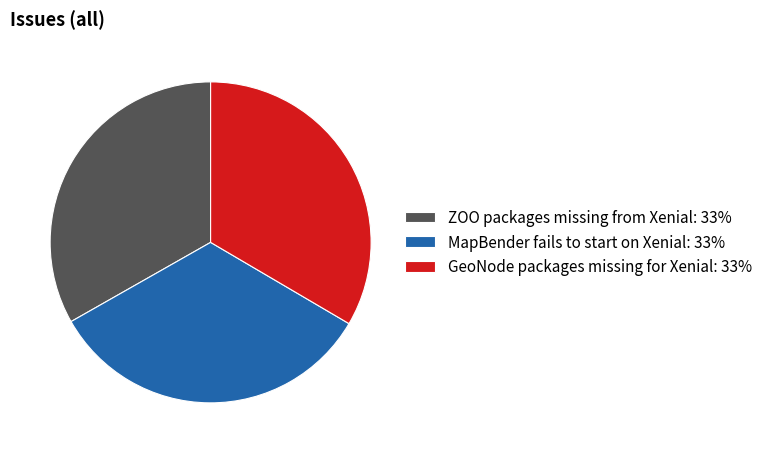

Does MapBender fails to start on Xenial: 33% account for over 50% of the chart?

No